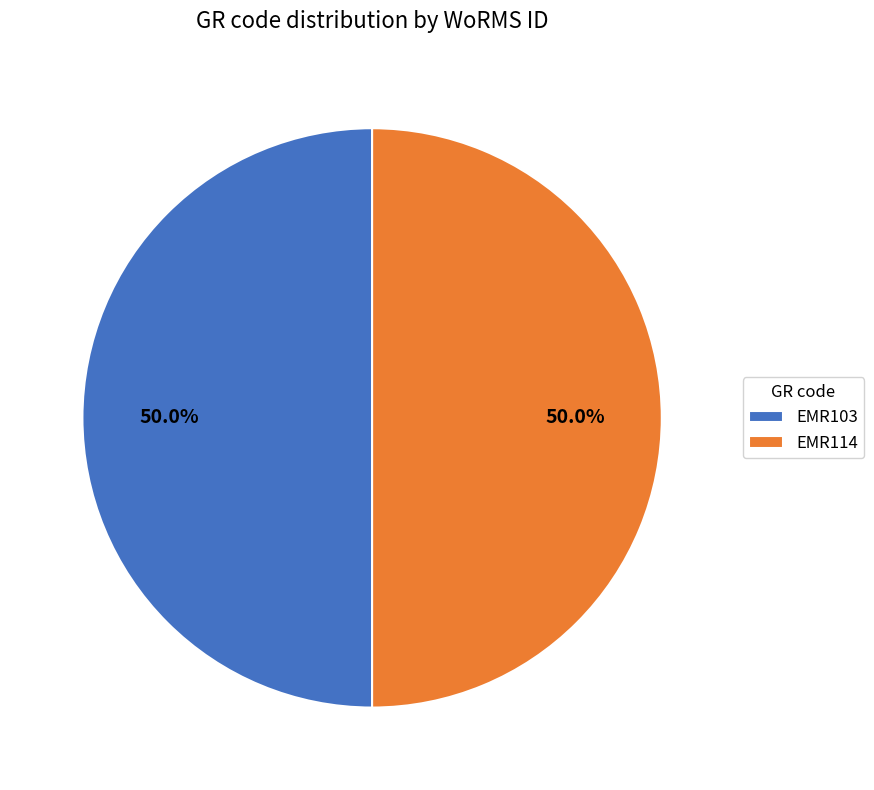

What is the ratio of the value at EMR103 to the value at EMR114?

1.0